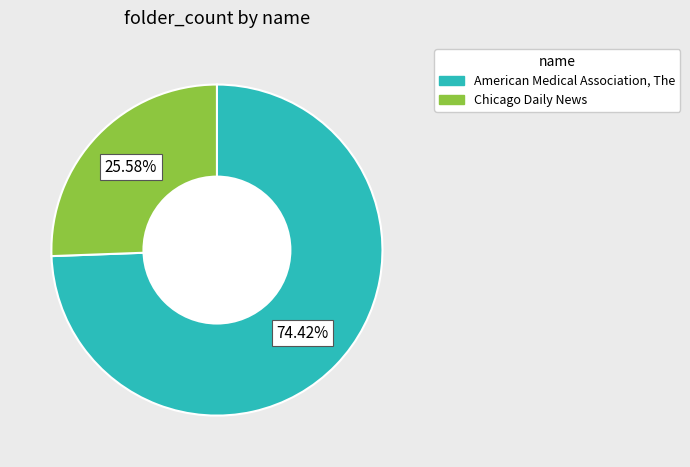

What is the ratio of the value at Chicago Daily News to the value at American Medical Association, The?

0.3